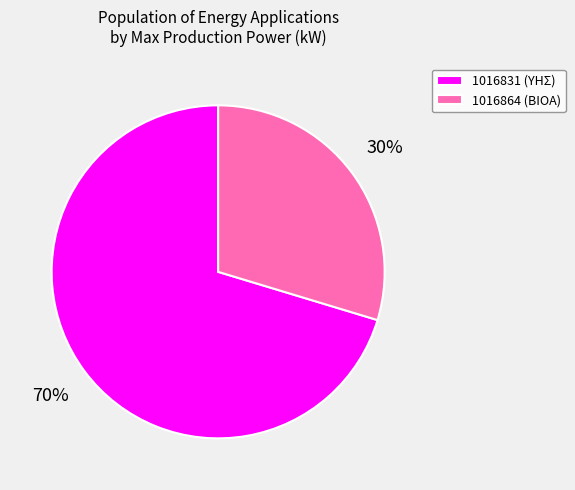

How many segments does this pie chart have?

2